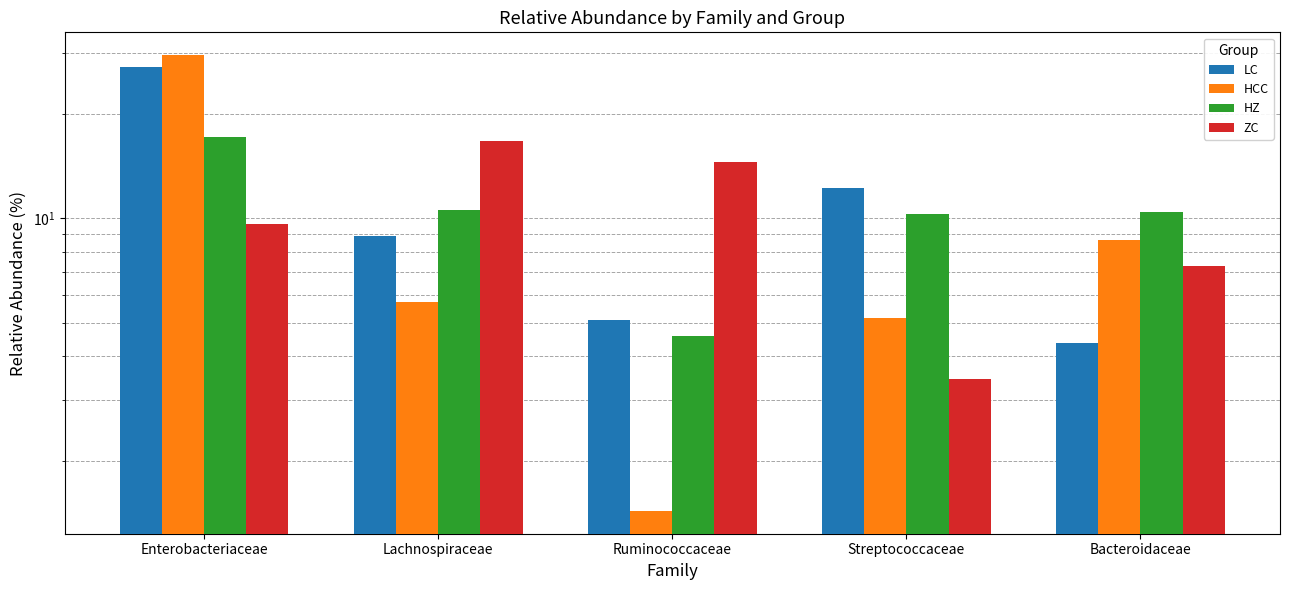

Is it true that HZ equals 10.6 at Lachnospiraceae?

True